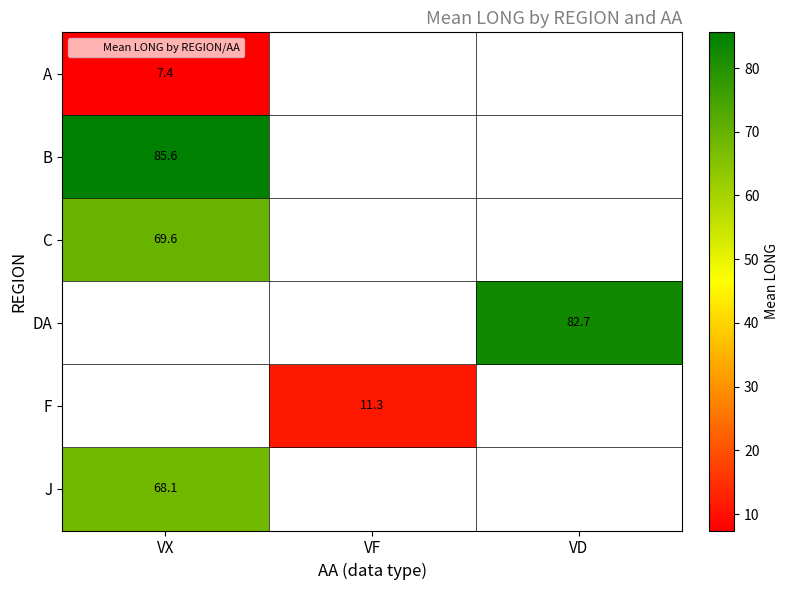

Is the value of DA at VD greater than the value of C at VX?

Yes